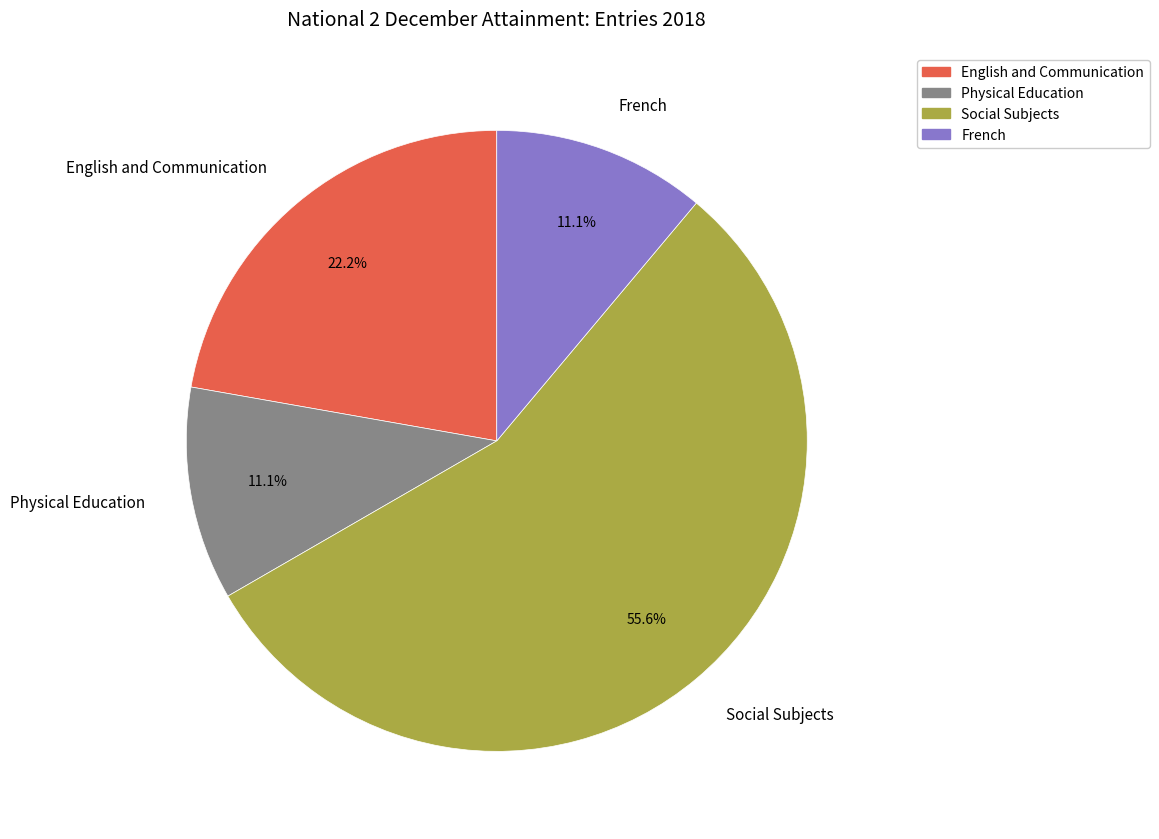

Which slice represents more than half of the pie?

Social Subjects